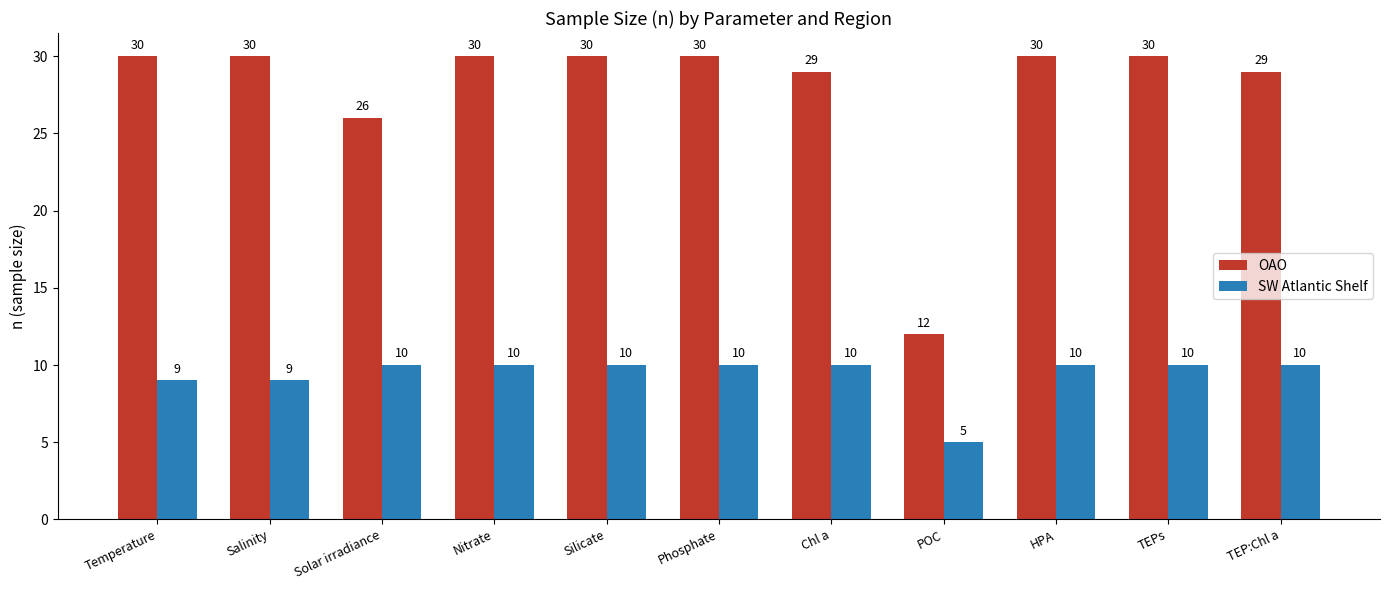

Is the value of SW Atlantic Shelf at Nitrate greater than the value of OAO at TEPs?

No